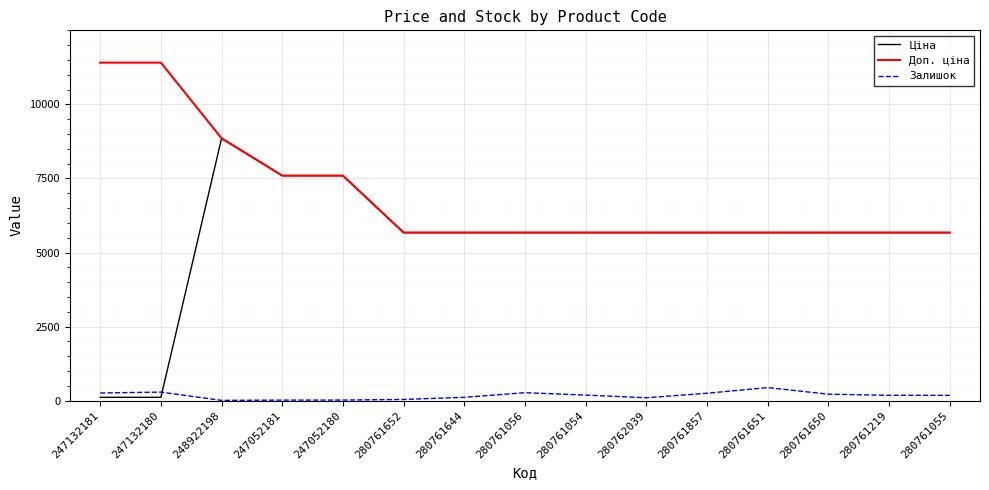

List the series in order of their peak value, highest first.

Доп. ціна, Ціна, Залишок